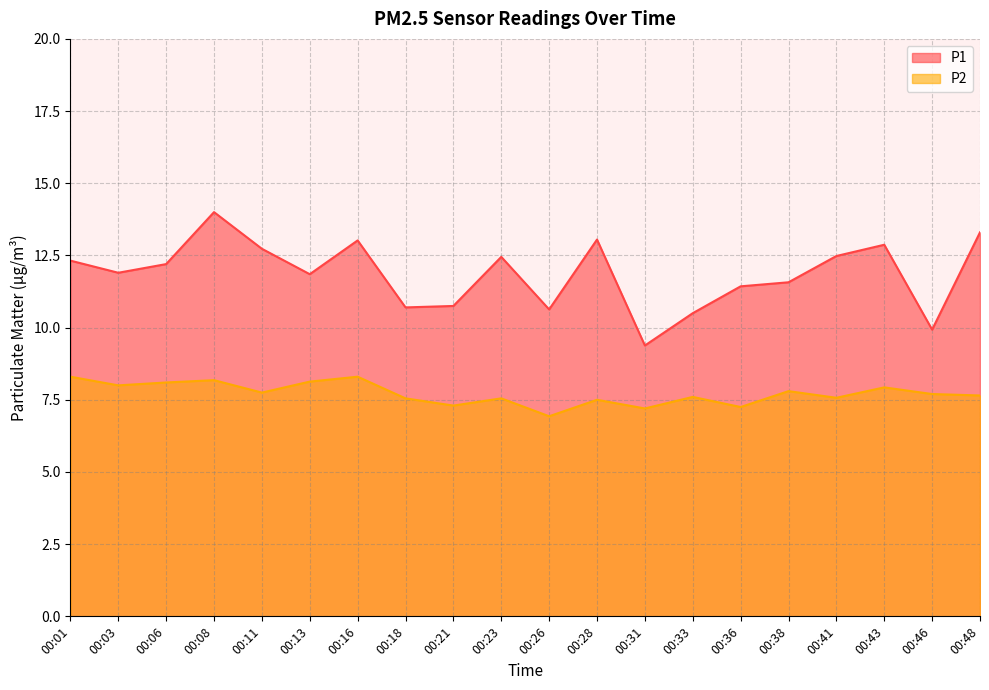

Where is the first local minimum for P2?

00:03